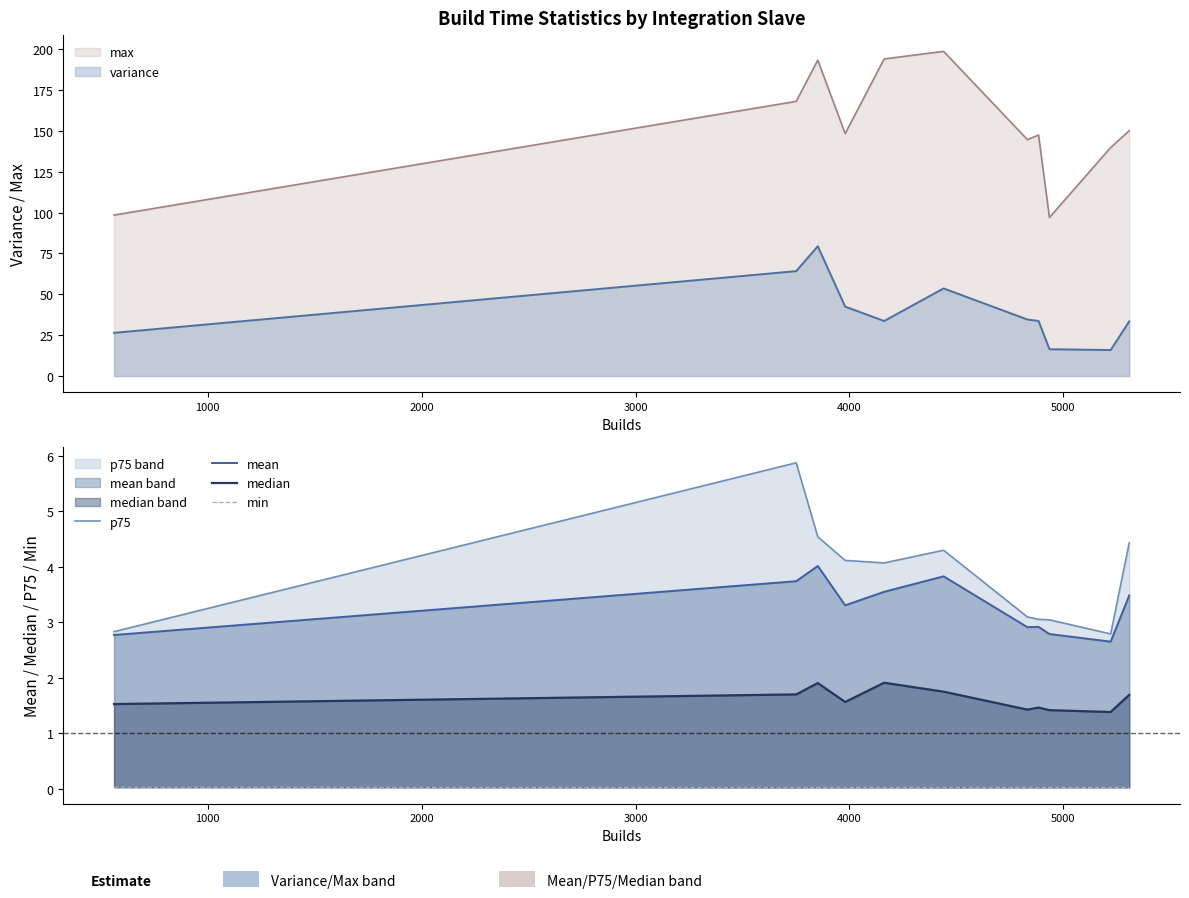

True or false: max and variance intersect in this chart.

False